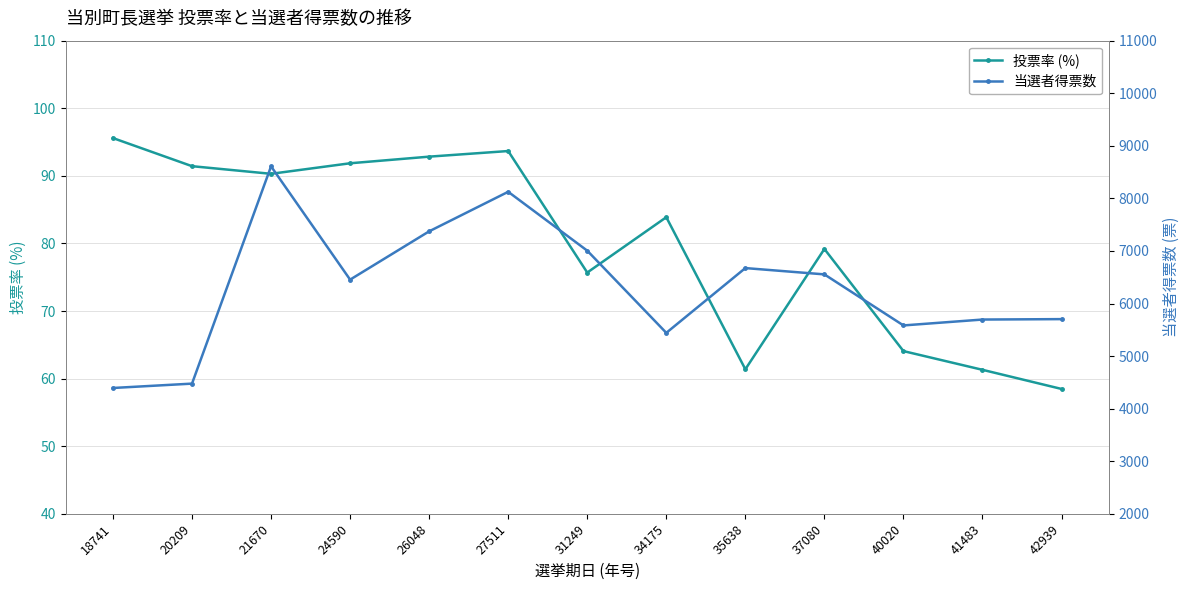

What is the average value of the 投票率 (%) series?

80.0